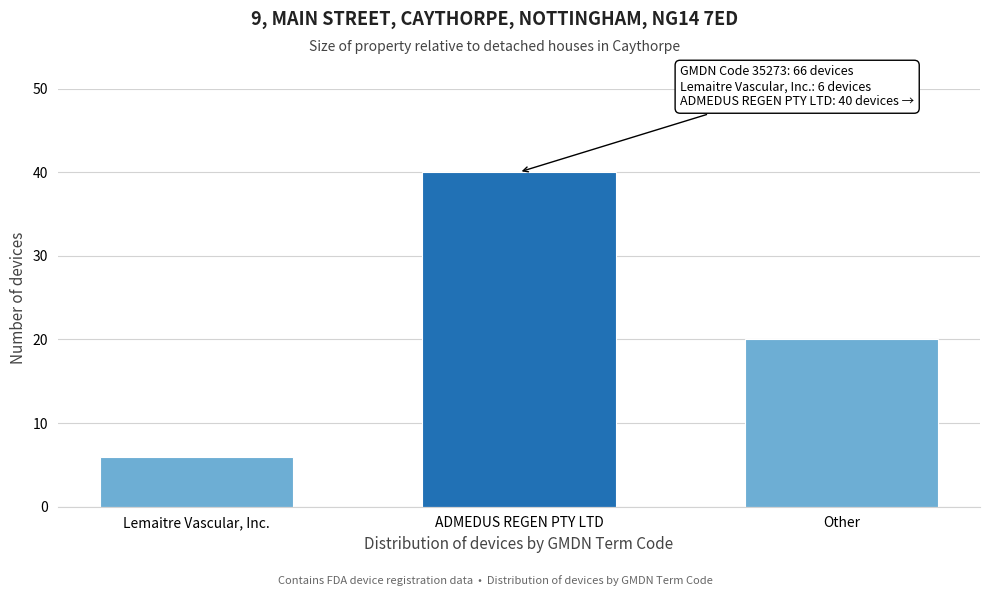

Reading left to right, extract all data points from this chart.

Lemaitre Vascular, Inc.=6	ADMEDUS REGEN PTY LTD=40	Other=20